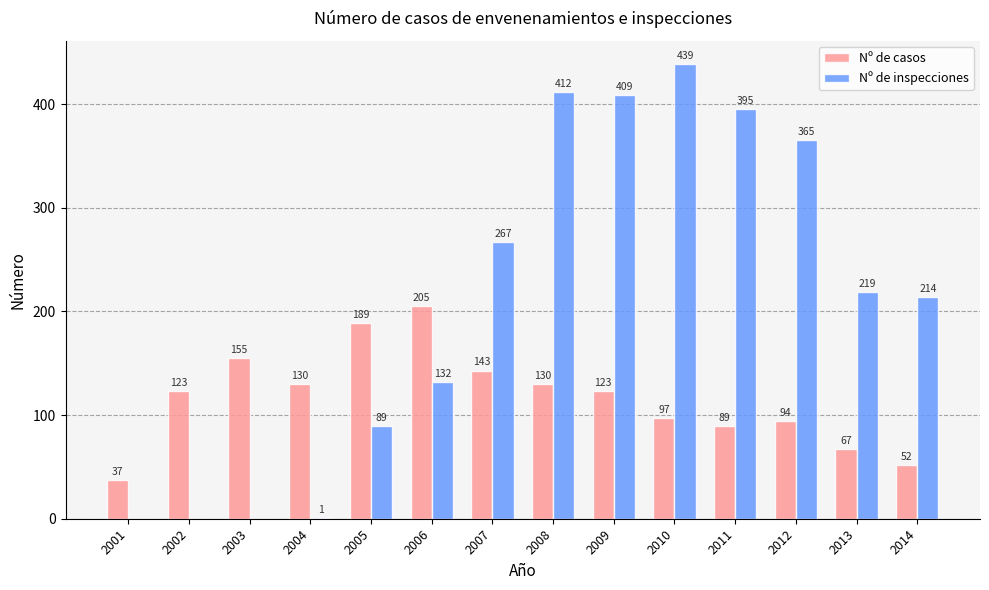

Does the chart contain stacked bars?

No